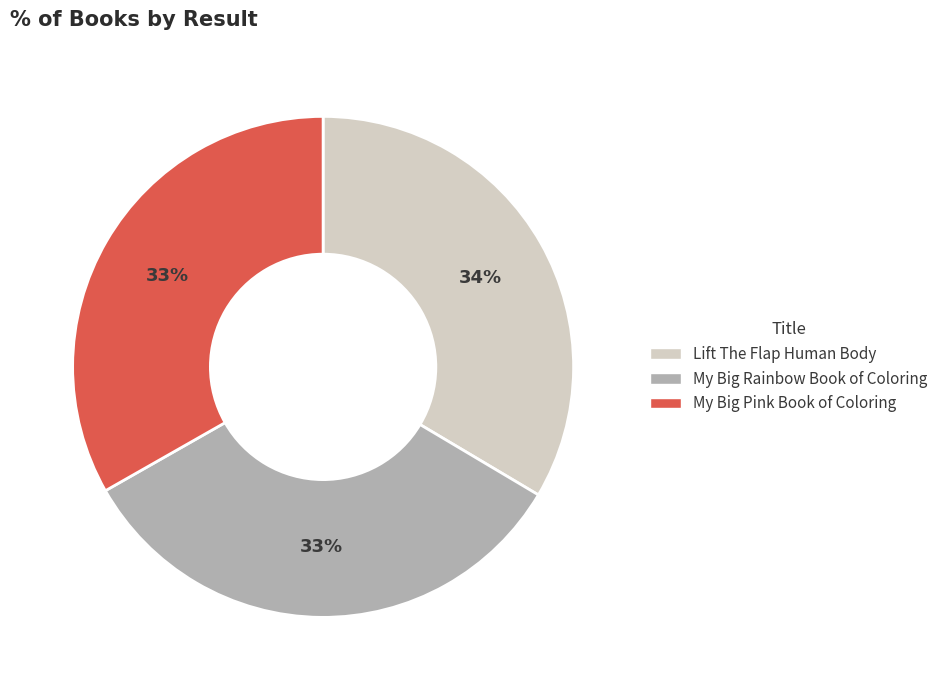

Do My Big Pink Book of Coloring and Lift The Flap Human Body together represent more than half of the pie?

Yes